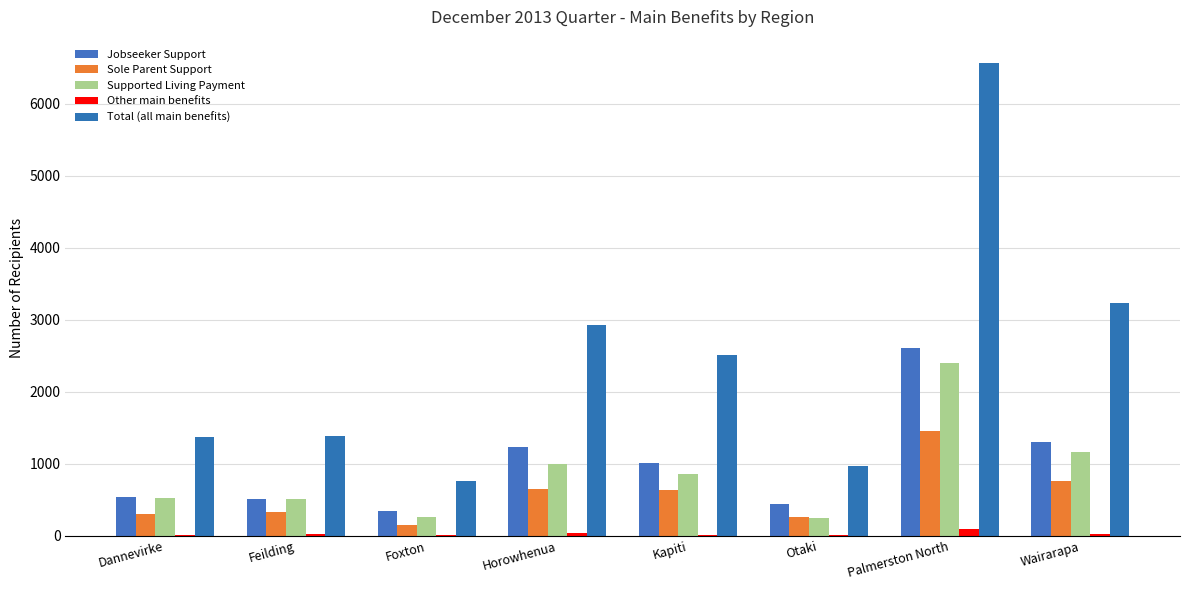

Count the number of data series in this chart.

5